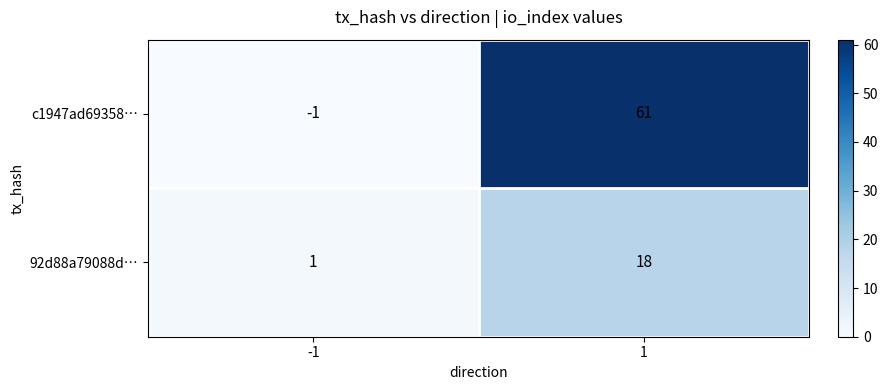

What is the sum of the c1947ad69358… values at -1 and 1?

60